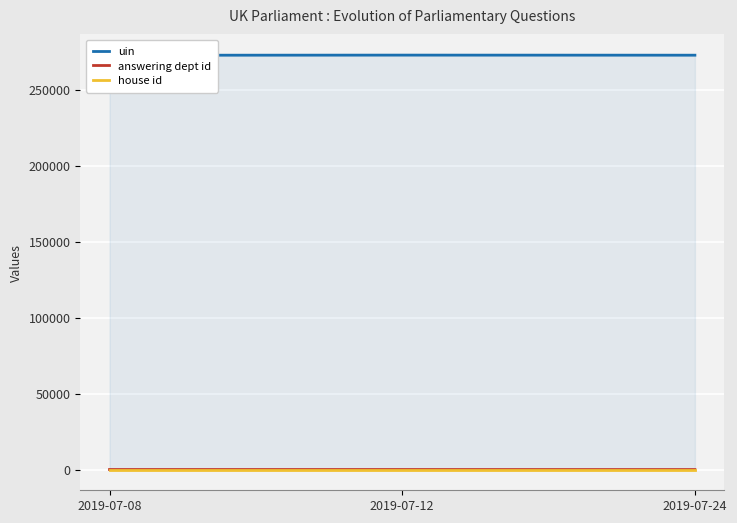

At how many categories does at least one series exceed 43685?

3